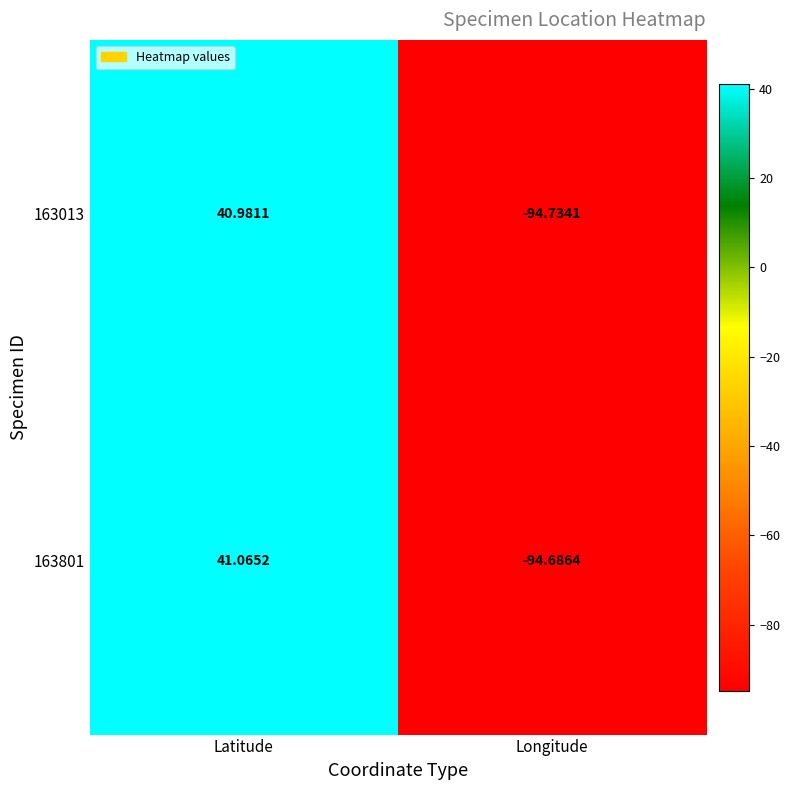

At which category is the sum across all series the highest?

Latitude